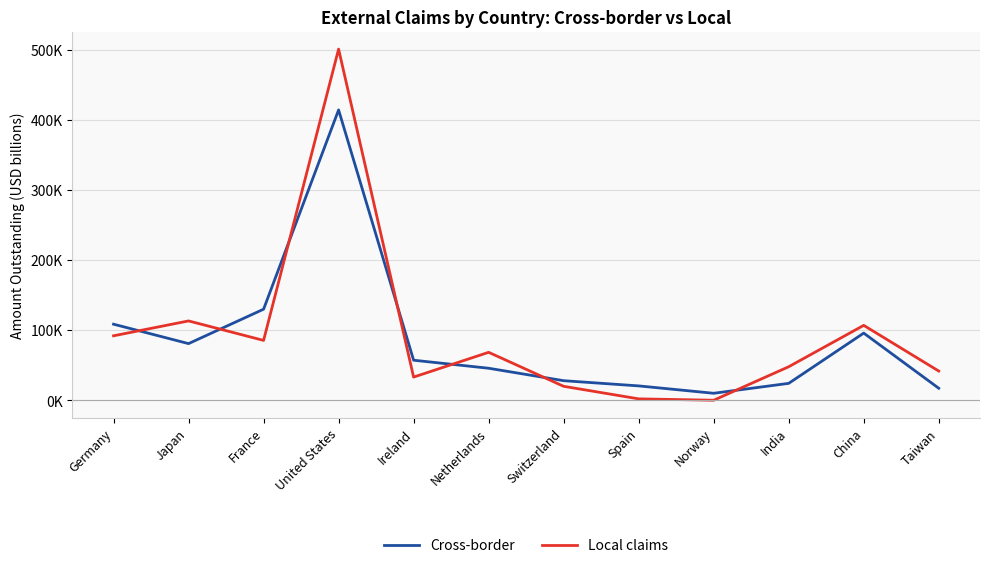

Reading left to right, what are all the values shown in this chart?

Cross-border: 108516	80795	129894	414240	57116	45651	27893	20466	9933	24088	95799	17120
Local claims: 91941	113172	85389	501033	33041	68383	19883	1967	3	47806	106847	41656